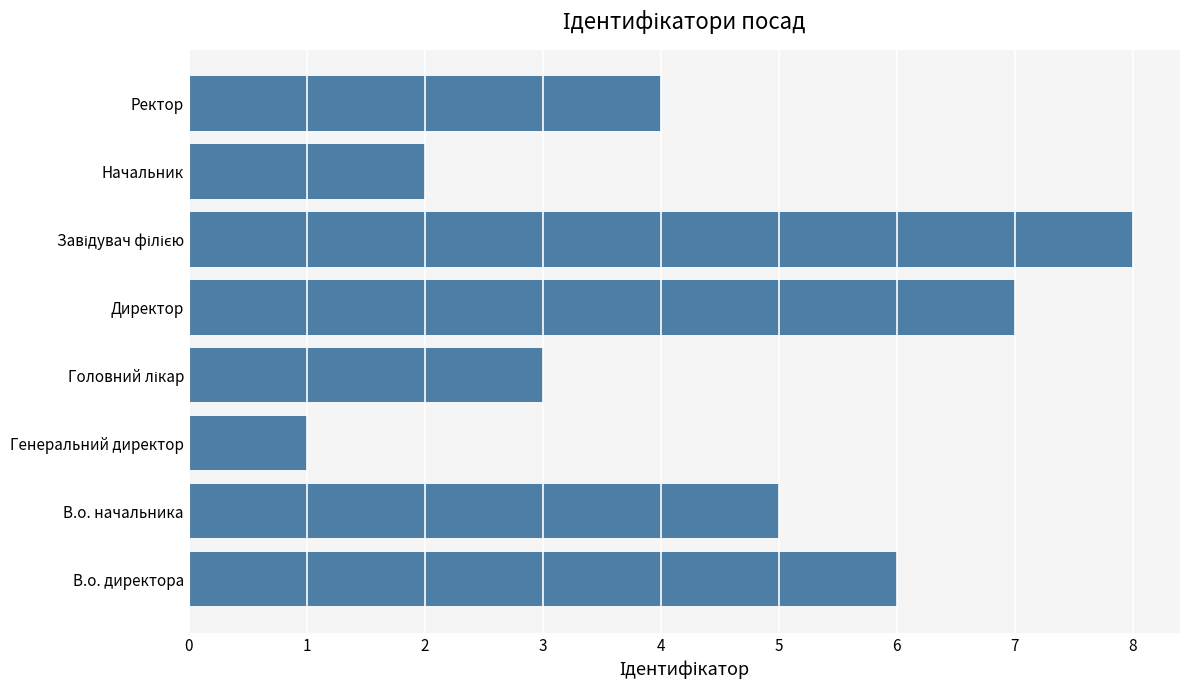

What is the greatest value displayed?

8